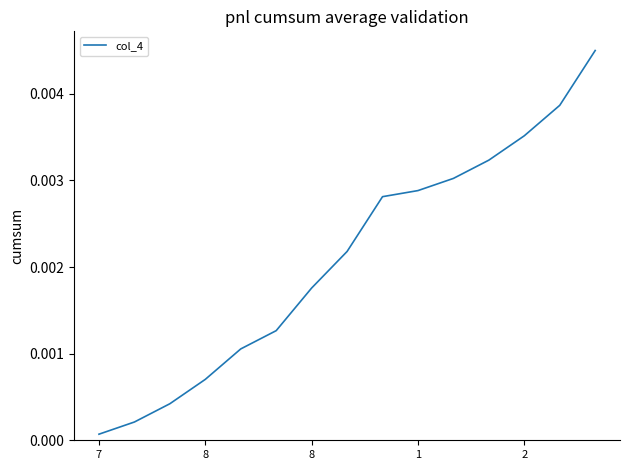

Does the chart have visible grid lines?

No